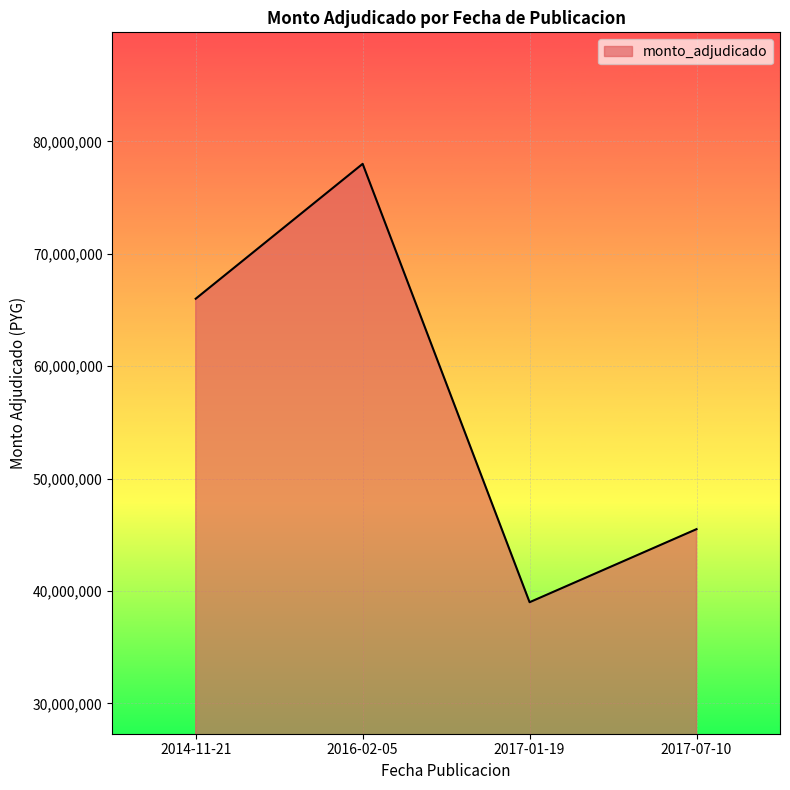

How many lines are shown in the chart?

1